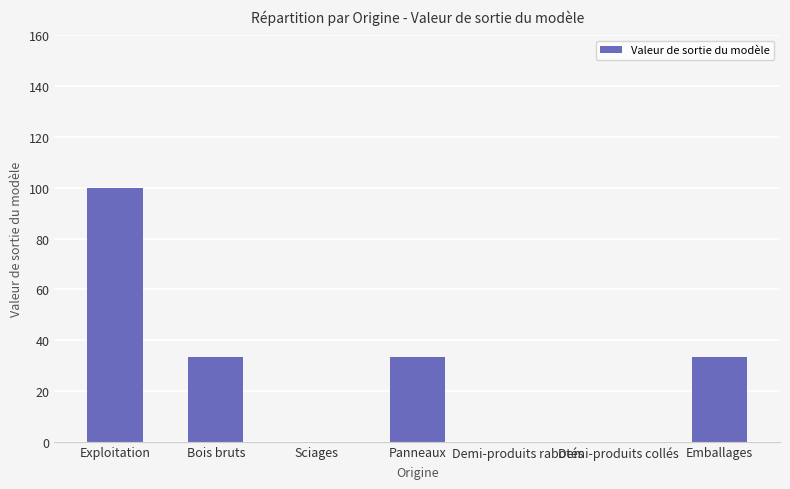

Where does the data first go above 33?

Exploitation